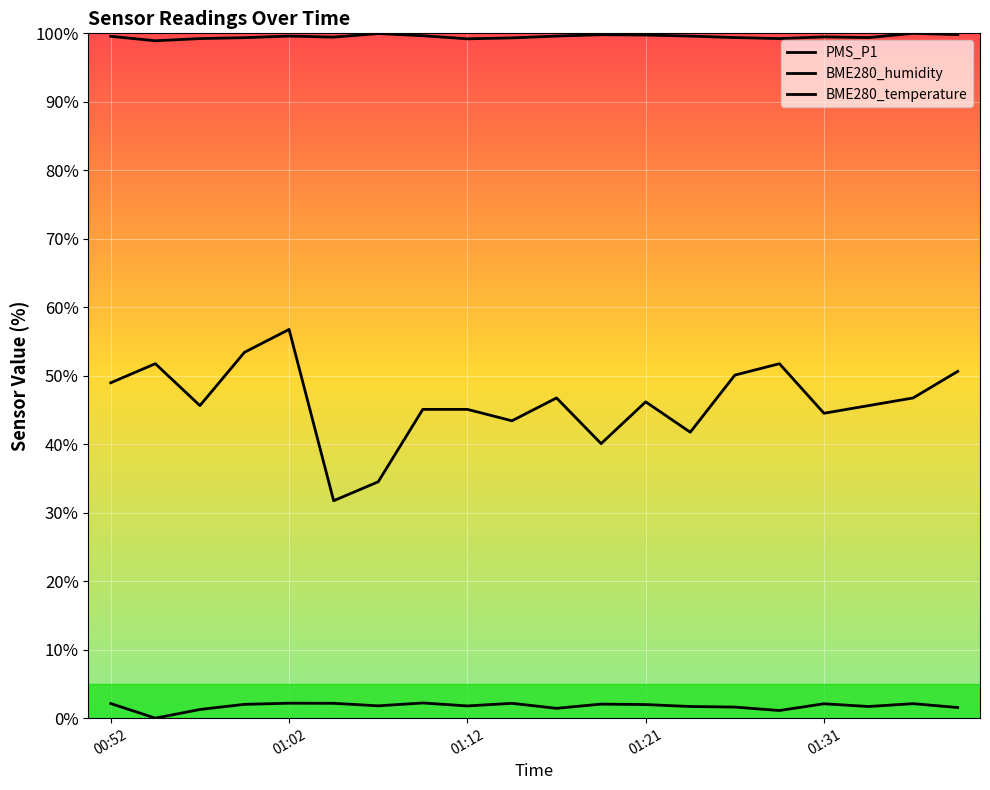

True or false: BME280_temperature and BME280_humidity intersect in this chart.

False